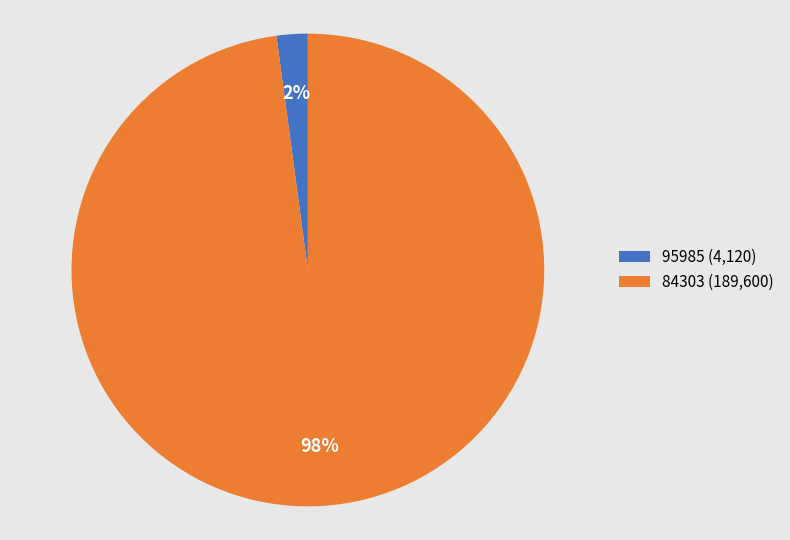

To the nearest percent, what is the combined percentage of 95985 and 84303?

100%